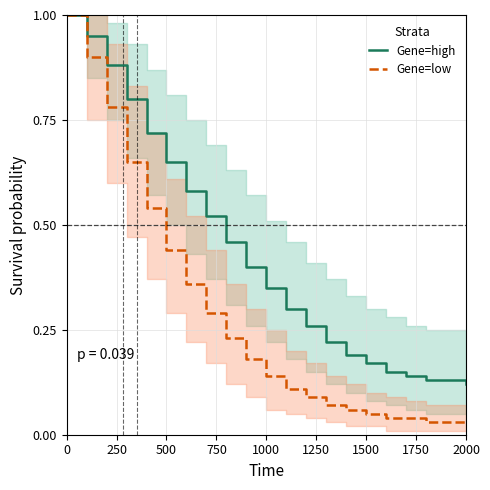

The Gene=high series shows 0.1 at 1500. True or false?

False